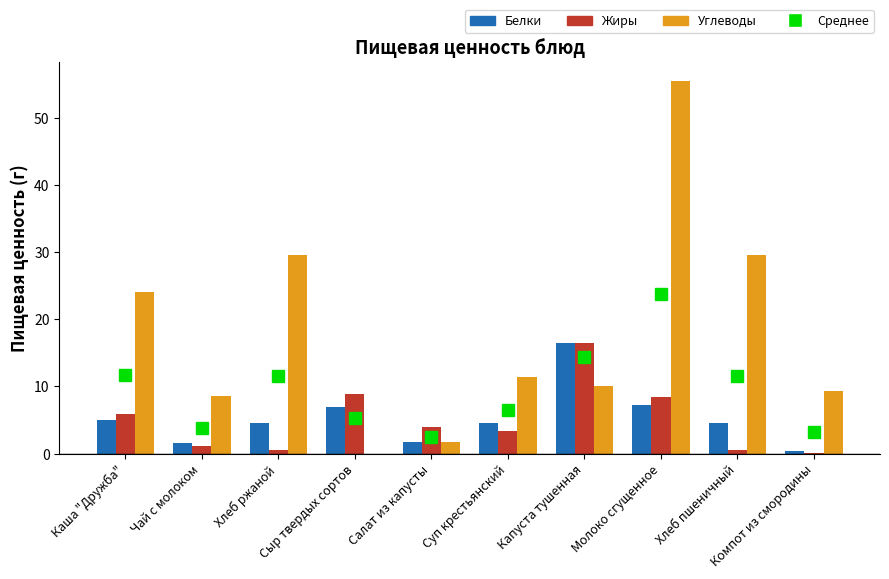

What is the highest value of the Жиры series?

16.5